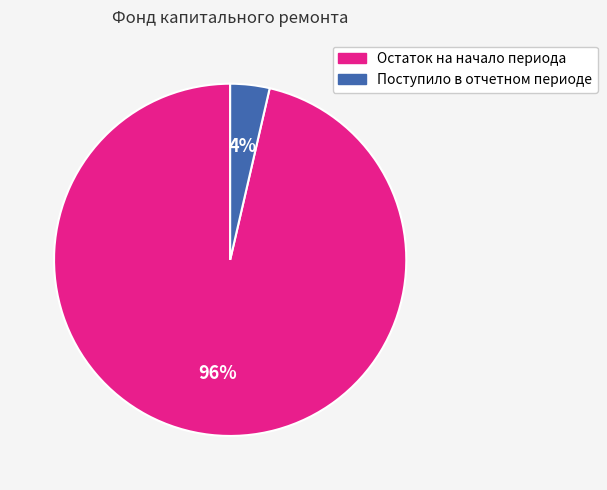

Is the sum of Остаток на начало периода and Поступило в отчетном периоде greater than half?

Yes